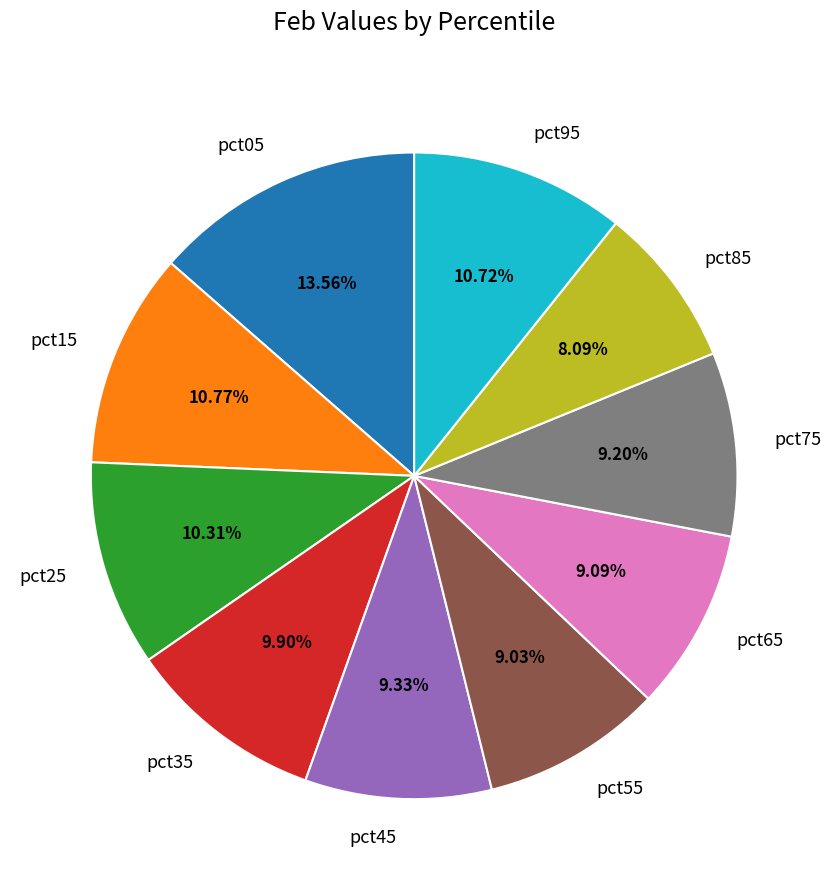

To the nearest percent, what portion does pct15 represent?

11%